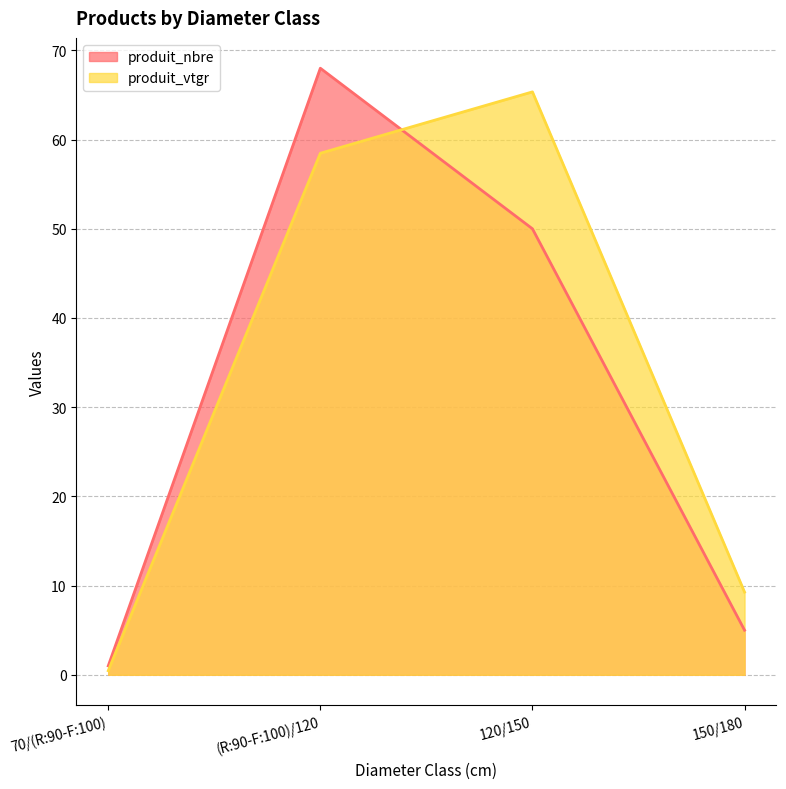

What is the label of the 1st point from the left?

70/(R:90-F:100)